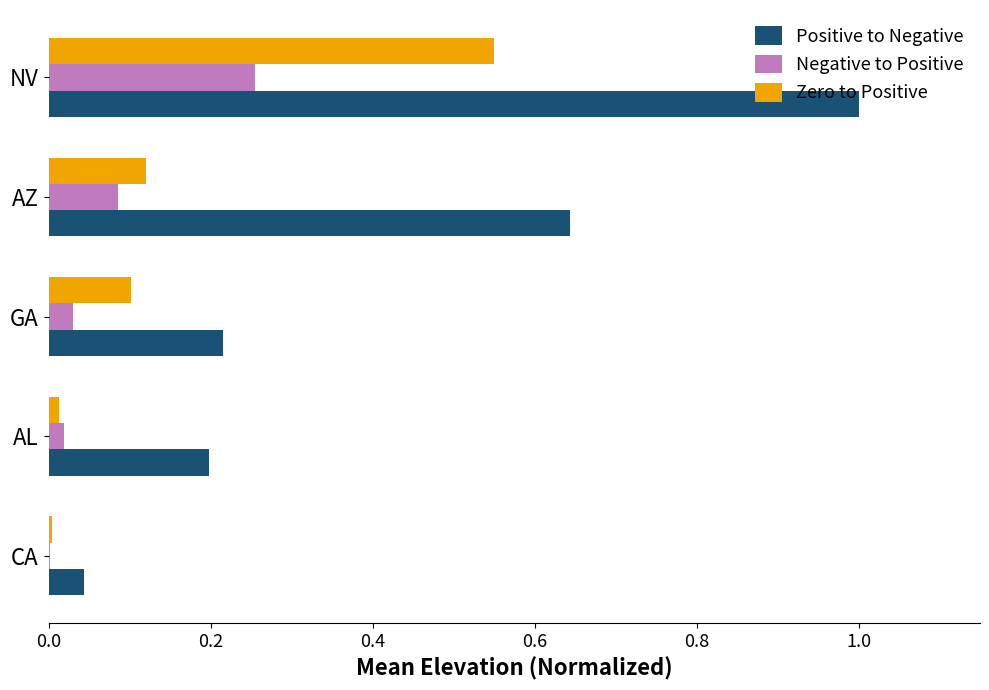

At which category is the sum across all series the highest?

NV